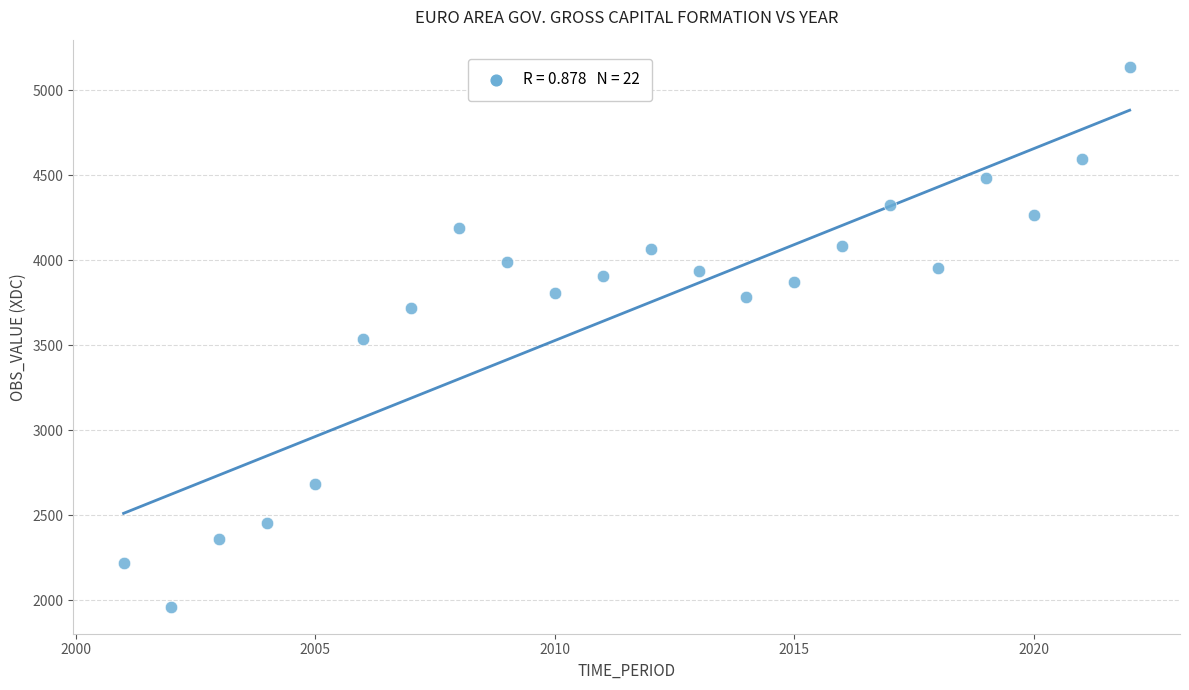

What is the range of Y values (max minus min)?

3175.7